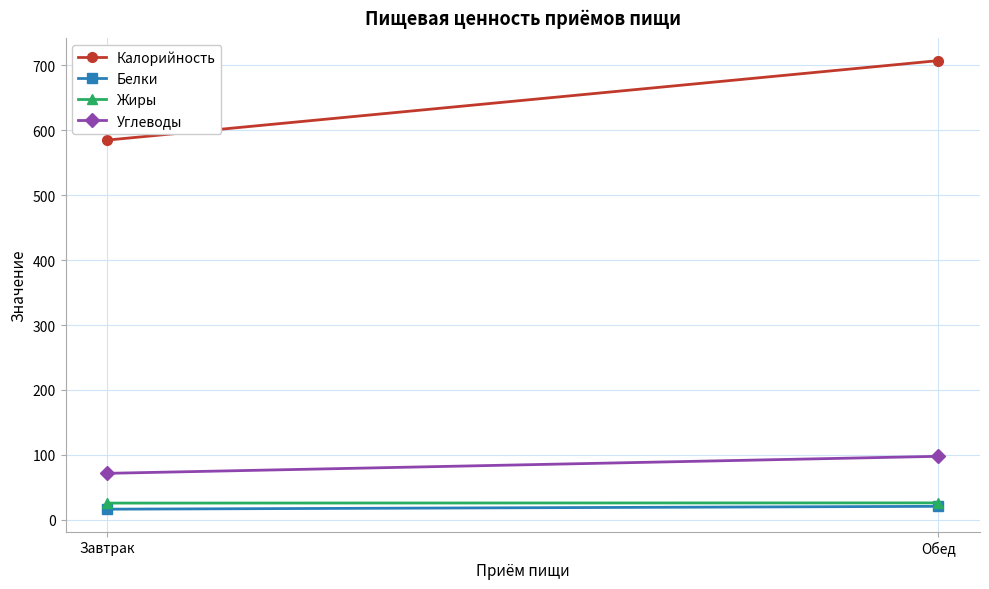

The value of Белки at Завтрак is 8.7. True or false?

False